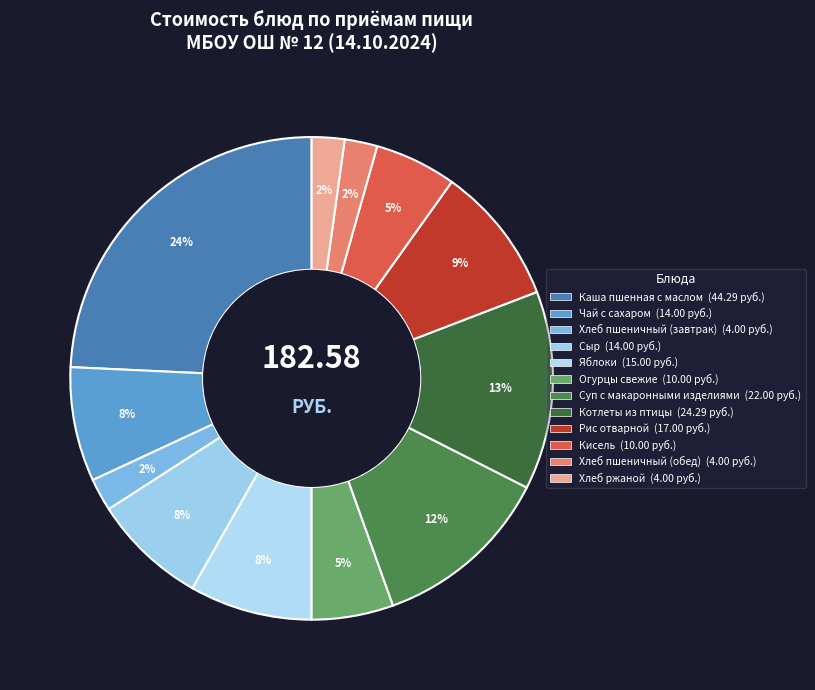

What is the change in value from Чай с сахаром to Огурцы свежие?

-4.0